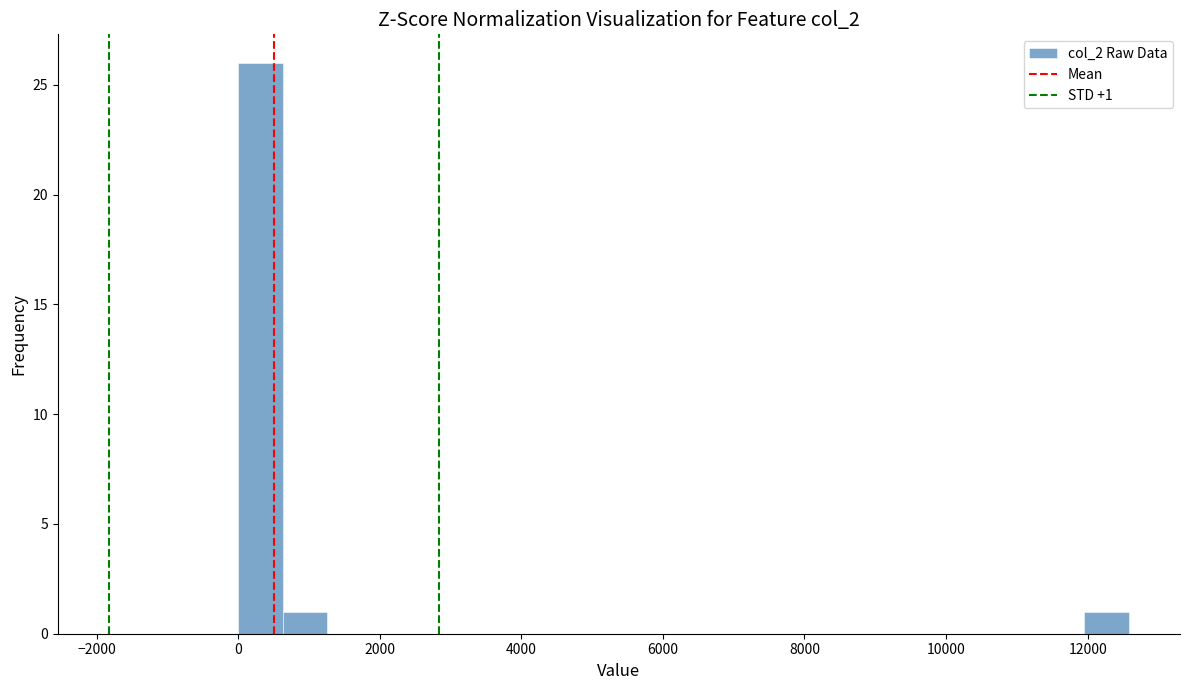

Around what value on the x-axis is the tallest bar? Give the approximate position of its centre, as read against the axis.

400